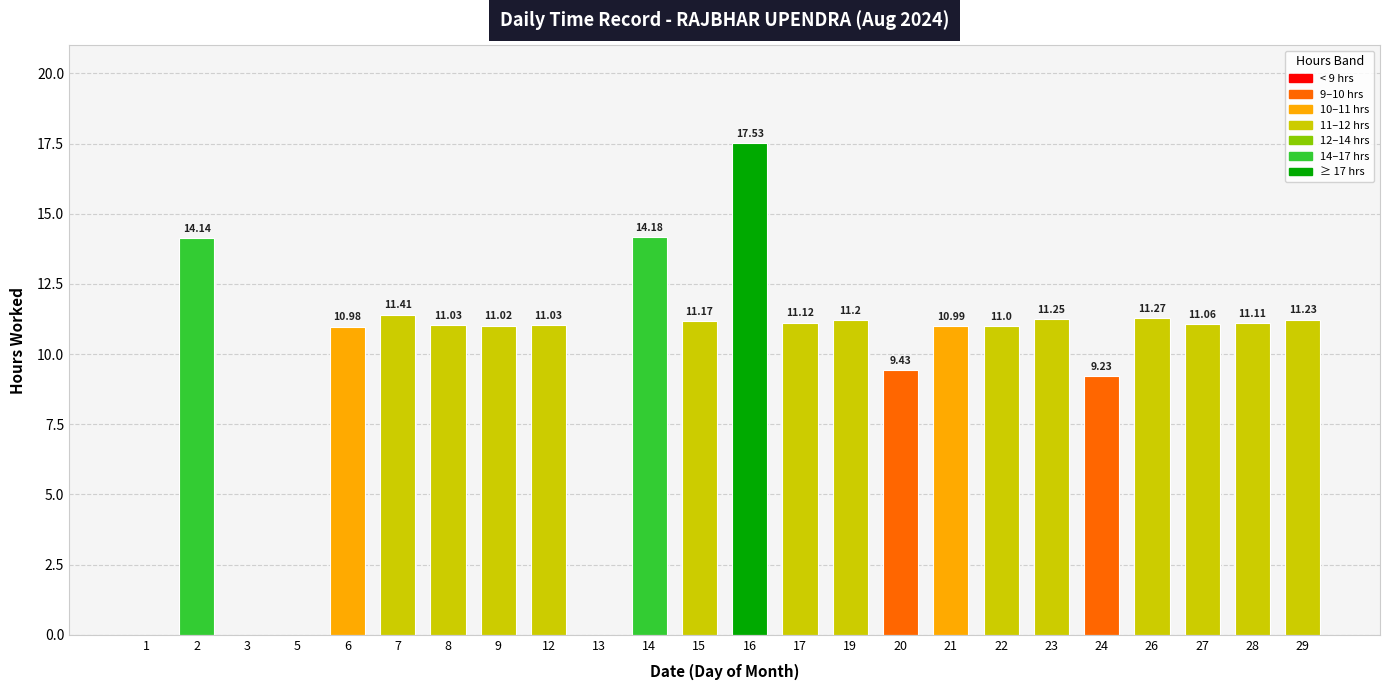

What is the ratio of the value at 29 to the value at 2?

0.8